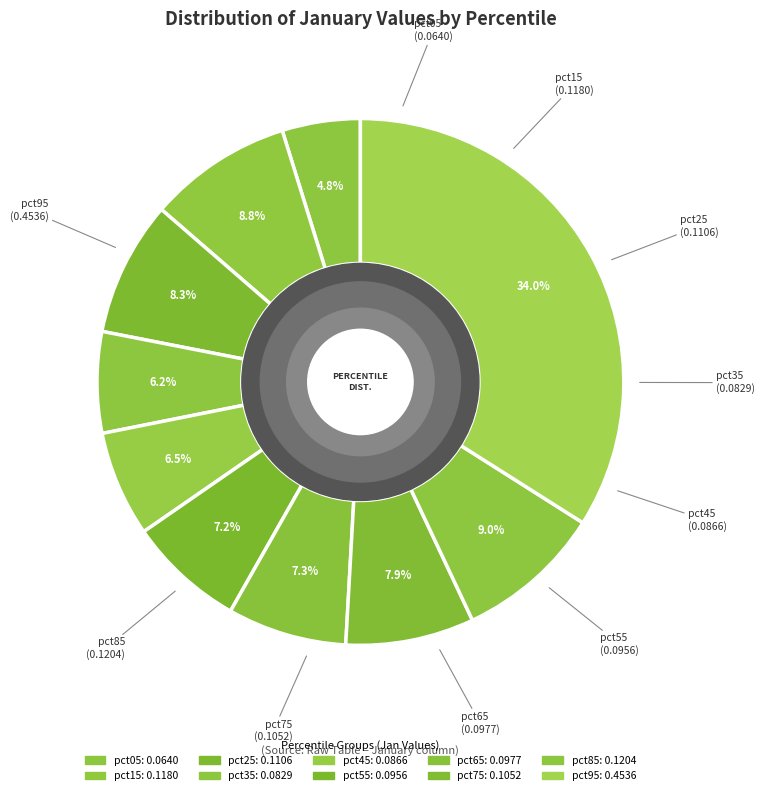

Rank the categories by value from highest to lowest.

pct95, pct85, pct15, pct25, pct75, pct65, pct55, pct45, pct35, pct05